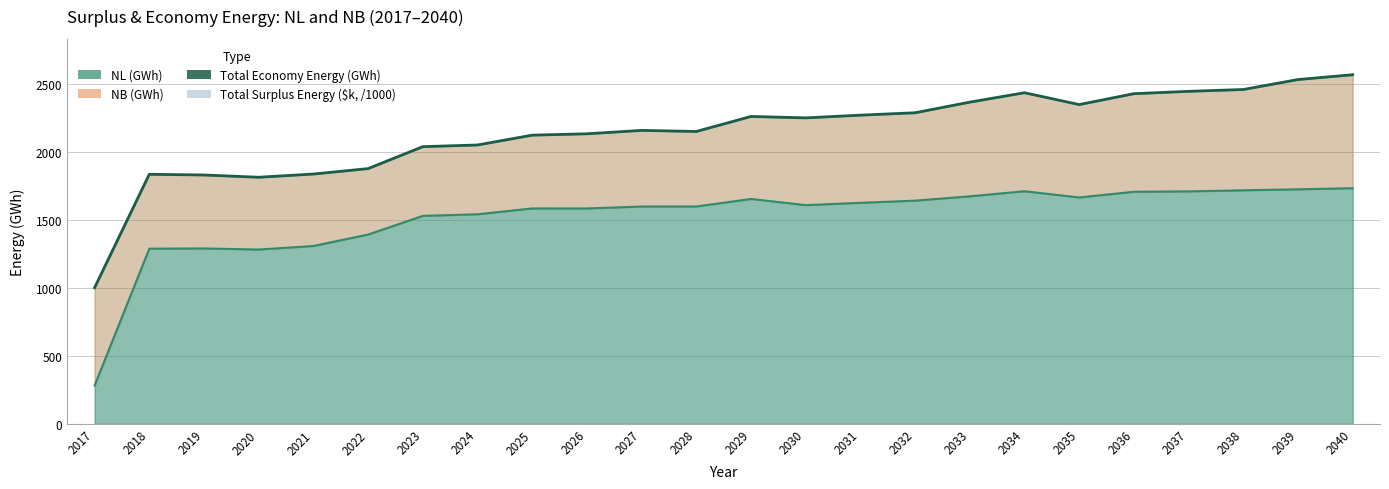

What is the value of the 5th point from the left?

1835.8